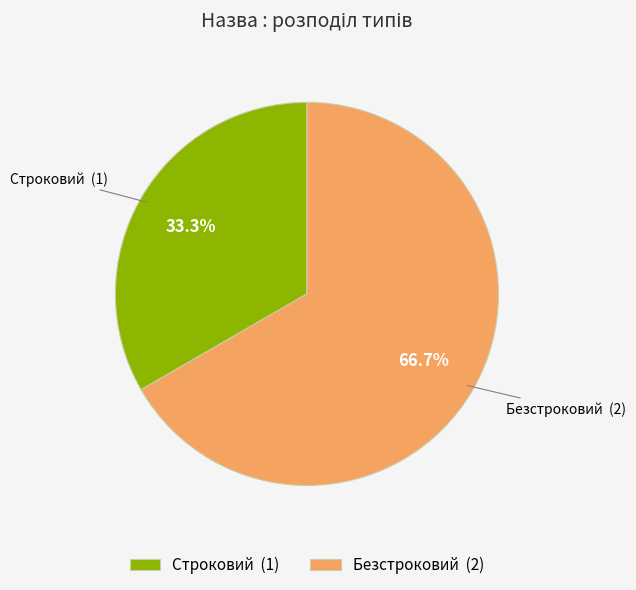

The Строковий slice represents 33% of the pie. True or false?

True